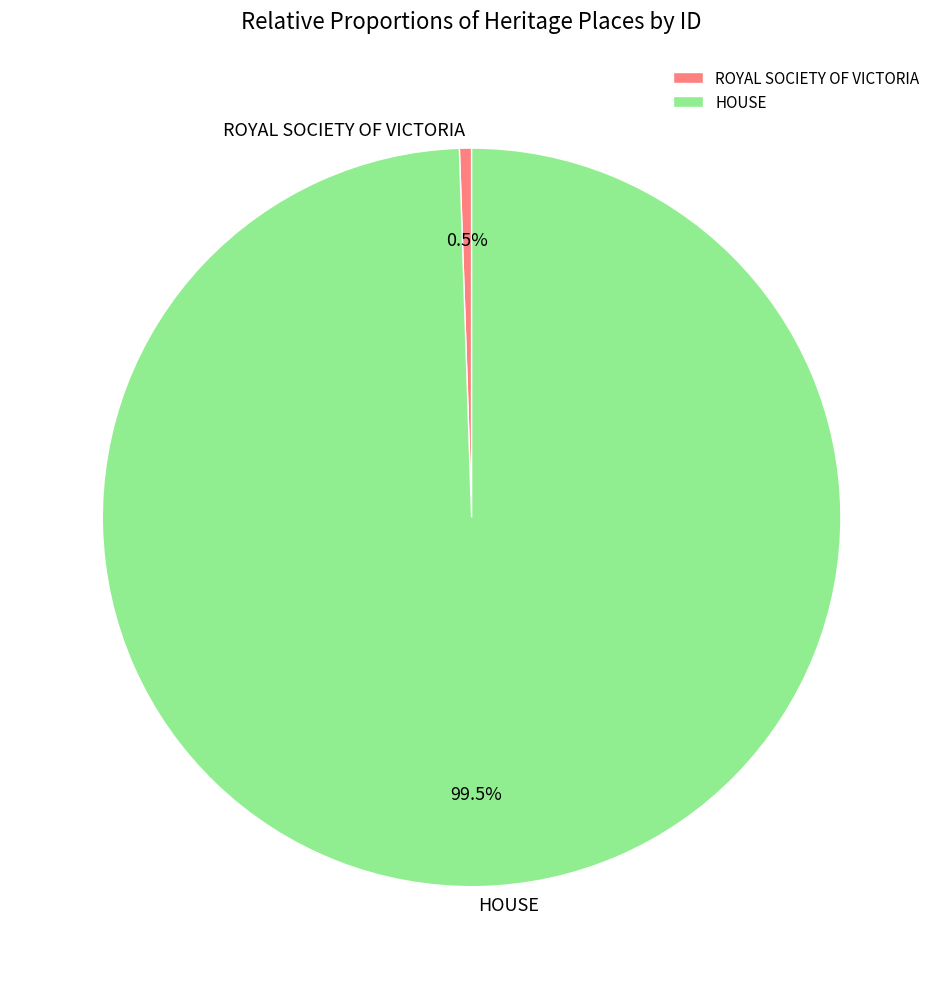

Which slice is the largest?

HOUSE